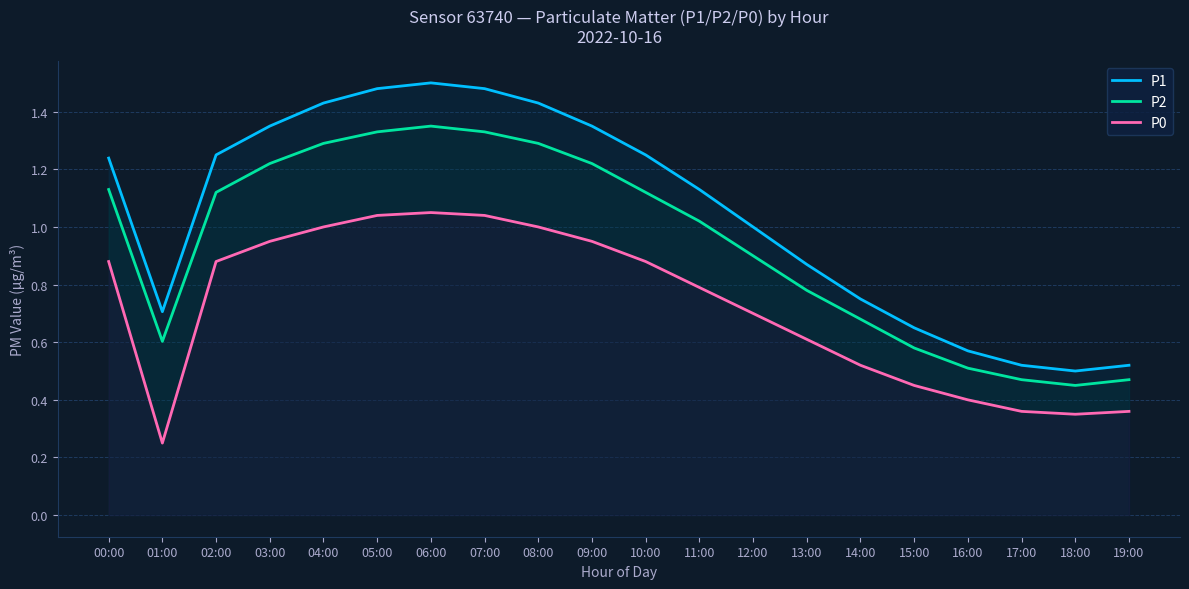

Count the P1 values in the range 0 to 1.

9